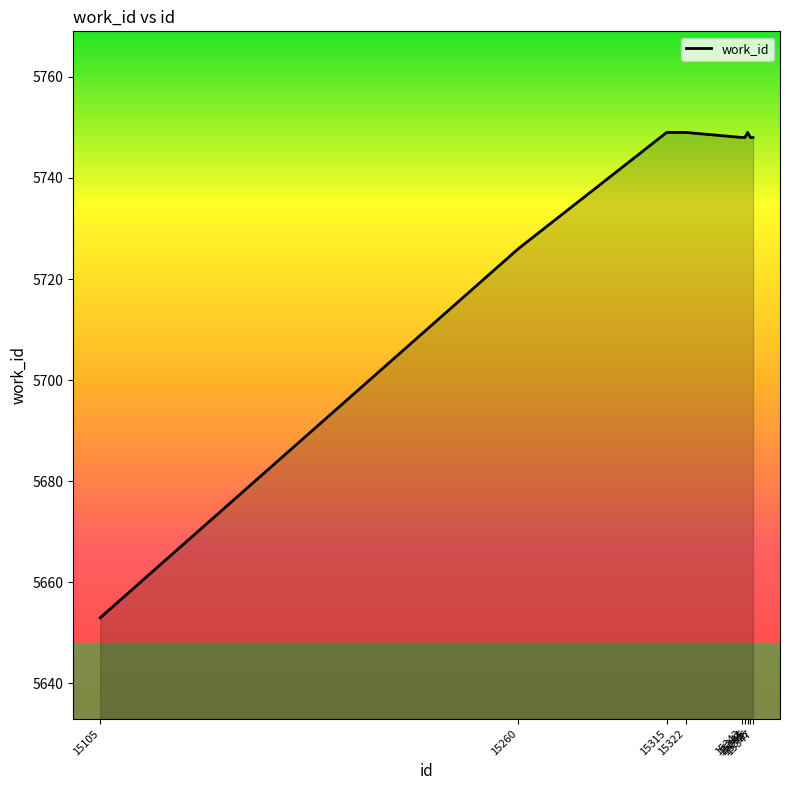

What is the difference between the values at 15260 and 15347?

22